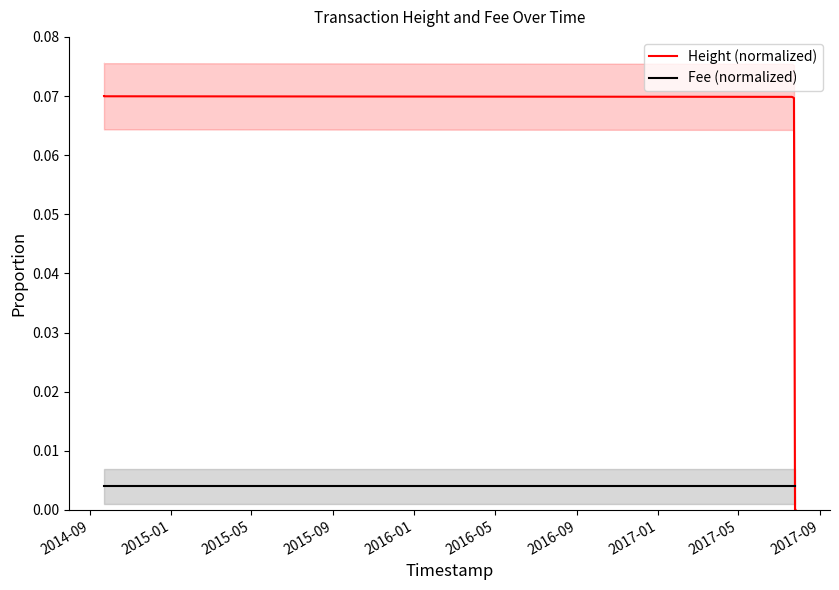

Reading left to right, list all the values displayed in this chart.

Height (normalized): 0.1	0.1	0.1	0.1	0.1	0.1	0.0	0.0
Fee (normalized): 0.0	0.0	0.0	0.0	0.0	0.0	0.0	0.0